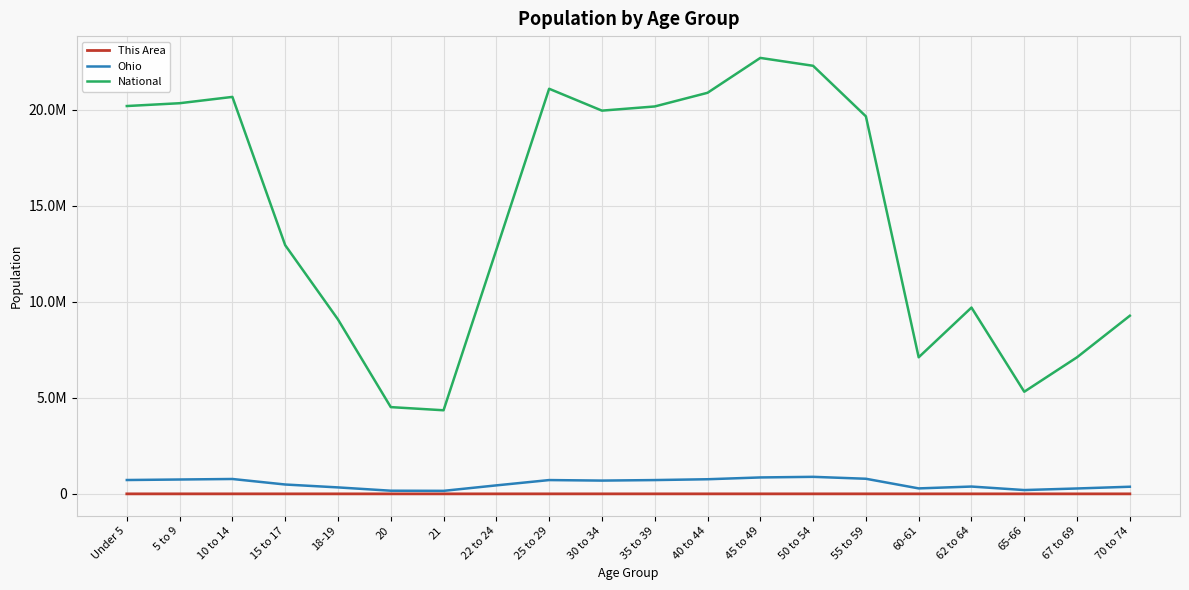

Where does the This Area series first go above 424?

Under 5